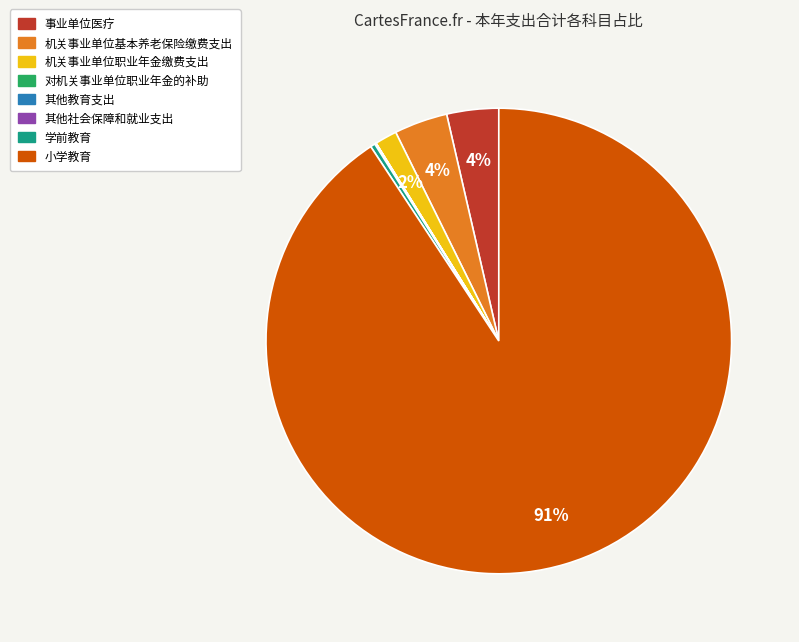

To the nearest percent, what is the average slice percentage?

12%